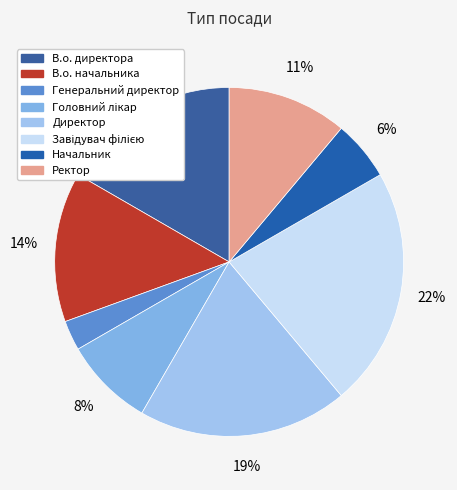

How many slices are in this pie chart?

8